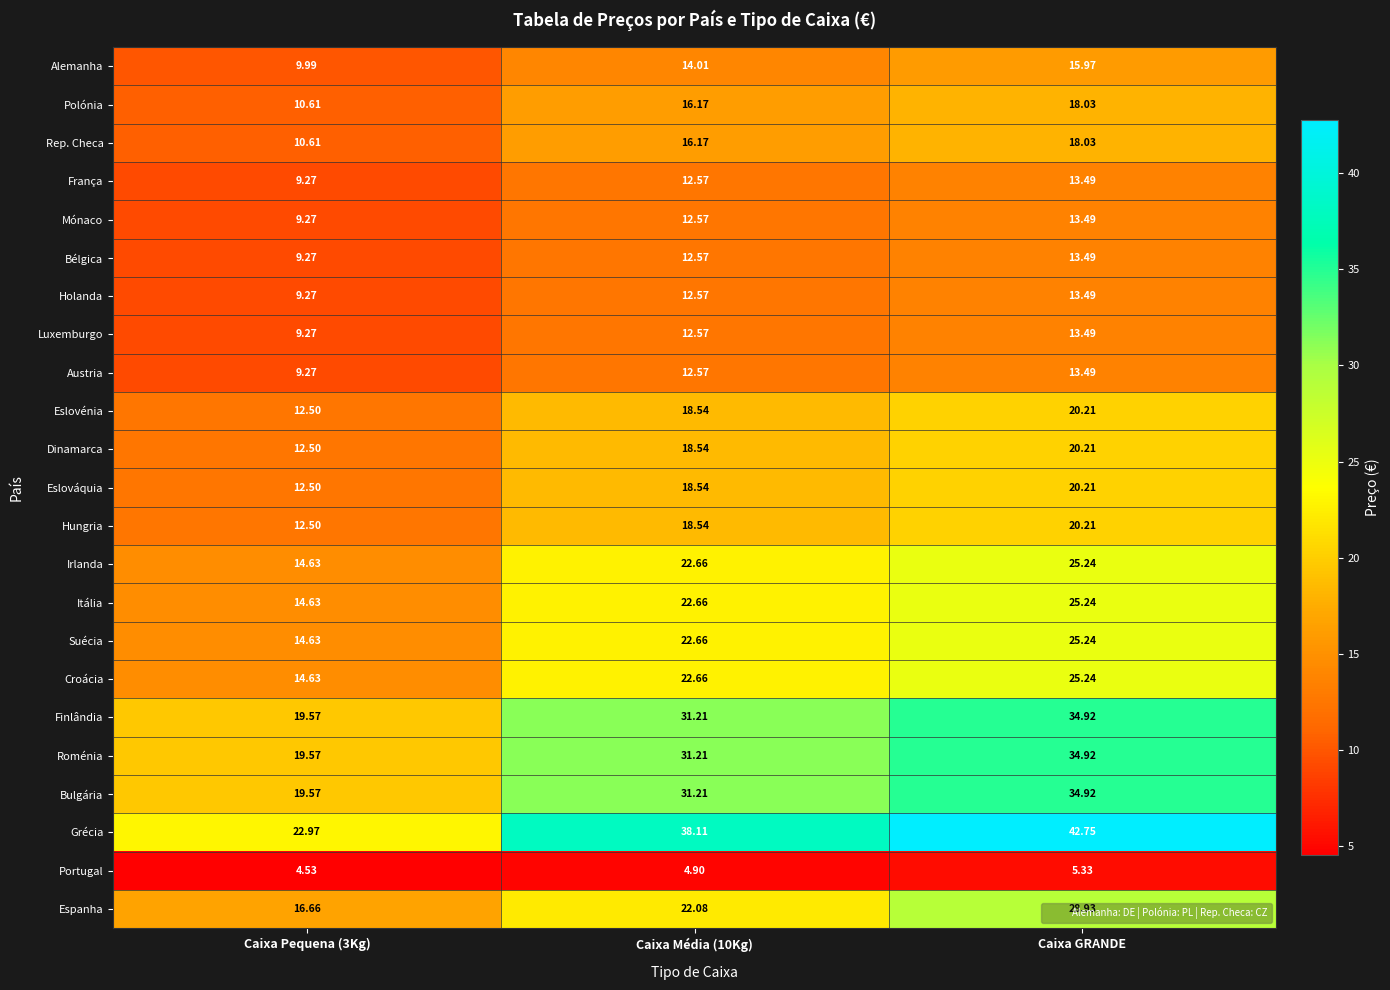

Which series has the largest total across all categories?

Grécia